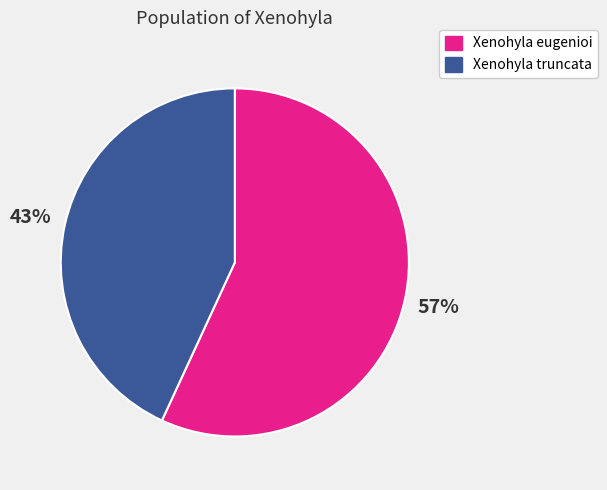

What is the ratio of the value at Xenohyla eugenioi to the value at Xenohyla truncata?

1.3